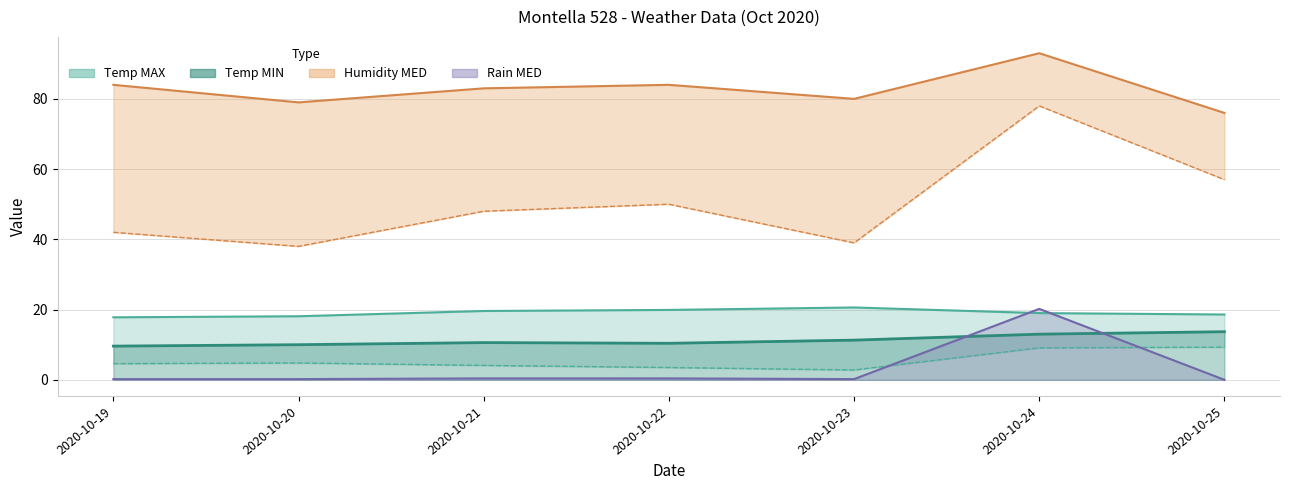

Read the Temp MIN value at 2020-10-25.

9.3